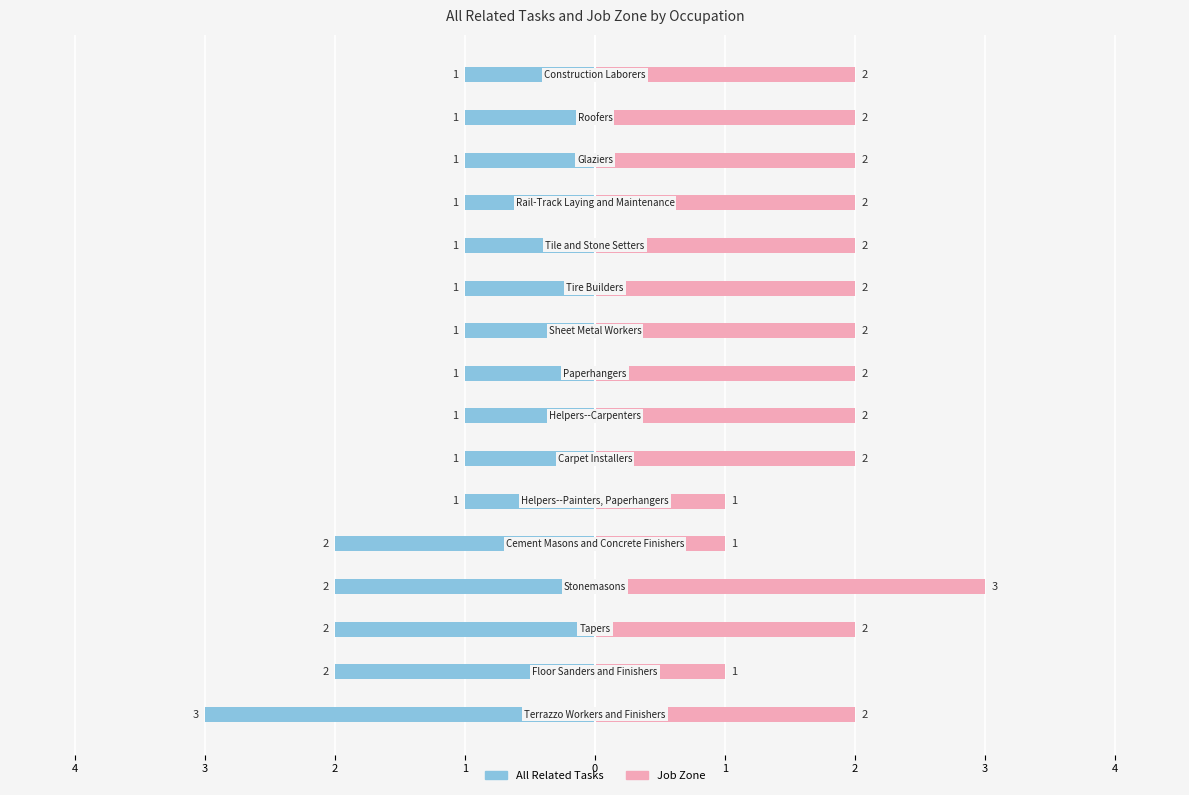

Reading left to right, list all the values displayed in this chart.

All Related Tasks: -3	-2	-2	-2	-2	-1	-1	-1	-1	-1	-1	-1	-1	-1	-1	-1
Job Zone: 2	1	2	3	1	1	2	2	2	2	2	2	2	2	2	2